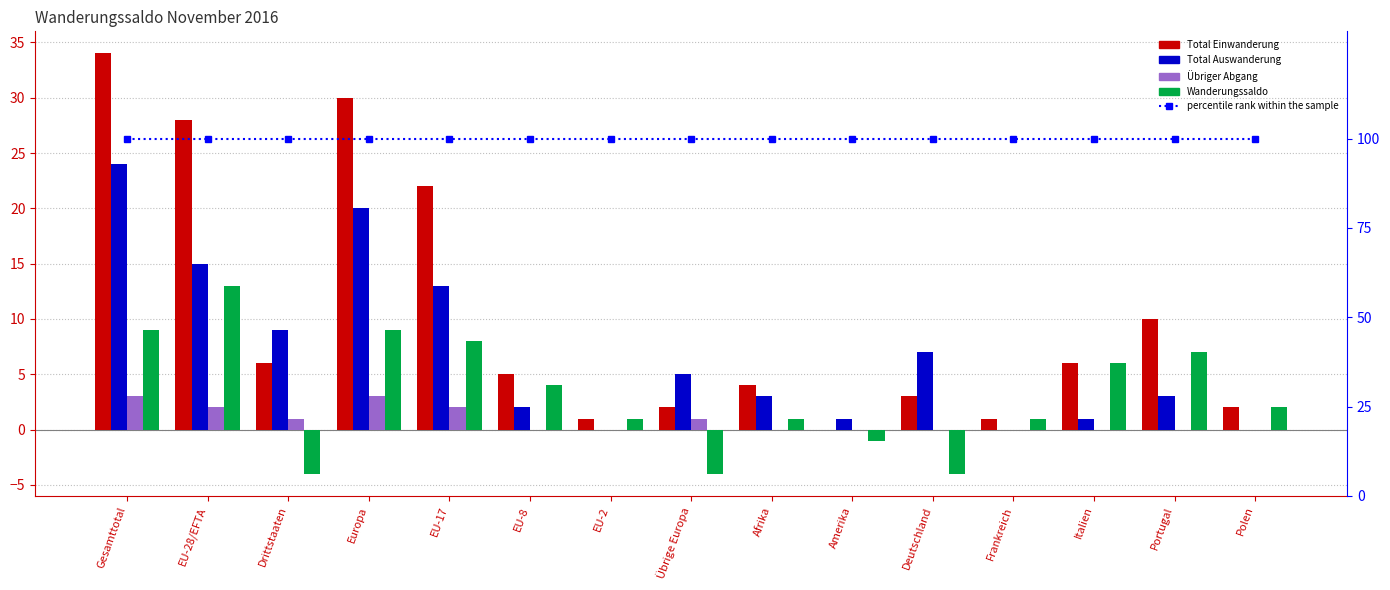

Reading left to right, extract all data points from this chart.

Total Einwanderung: Gesamttotal=34	EU-28/EFTA=28	Drittstaaten=6	Europa=30	EU-17=22	EU-8=5	EU-2=1	Übrige Europa=2	Afrika=4	Amerika=0	Deutschland=3	Frankreich=1	Italien=6	Portugal=10	Polen=2
Total Auswanderung: Gesamttotal=24	EU-28/EFTA=15	Drittstaaten=9	Europa=20	EU-17=13	EU-8=2	EU-2=0	Übrige Europa=5	Afrika=3	Amerika=1	Deutschland=7	Frankreich=0	Italien=1	Portugal=3	Polen=0
Übriger Abgang: Gesamttotal=3	EU-28/EFTA=2	Drittstaaten=1	Europa=3	EU-17=2	EU-8=0	EU-2=0	Übrige Europa=1	Afrika=0	Amerika=0	Deutschland=0	Frankreich=0	Italien=0	Portugal=0	Polen=0
Wanderungssaldo: Gesamttotal=9	EU-28/EFTA=13	Drittstaaten=-4	Europa=9	EU-17=8	EU-8=4	EU-2=1	Übrige Europa=-4	Afrika=1	Amerika=-1	Deutschland=-4	Frankreich=1	Italien=6	Portugal=7	Polen=2
percentile rank within the sample: Gesamttotal=100	EU-28/EFTA=100	Drittstaaten=100	Europa=100	EU-17=100	EU-8=100	EU-2=100	Übrige Europa=100	Afrika=100	Amerika=100	Deutschland=100	Frankreich=100	Italien=100	Portugal=100	Polen=100